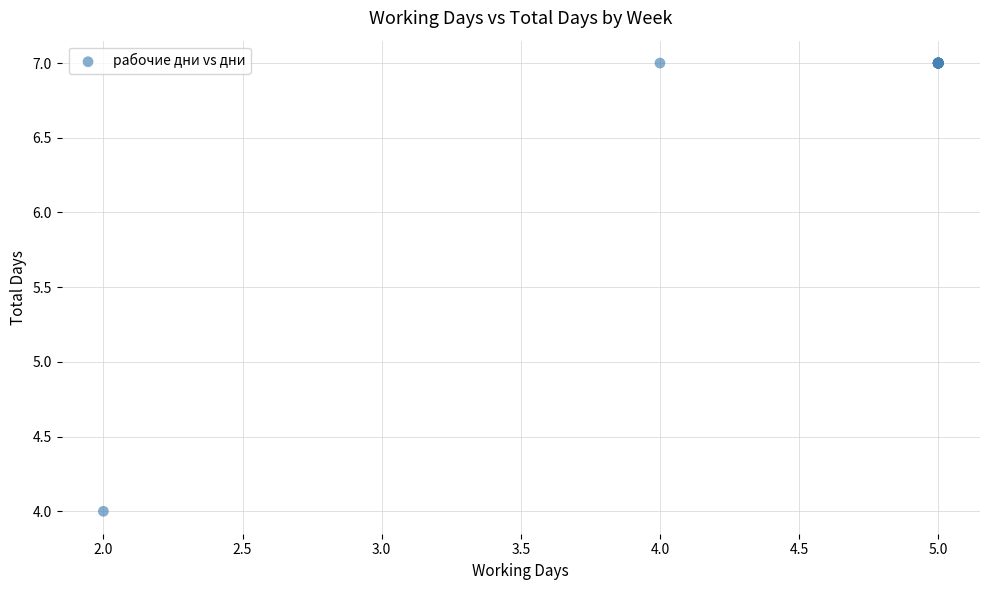

What Y value in the scatter plot is closest to 5?

4